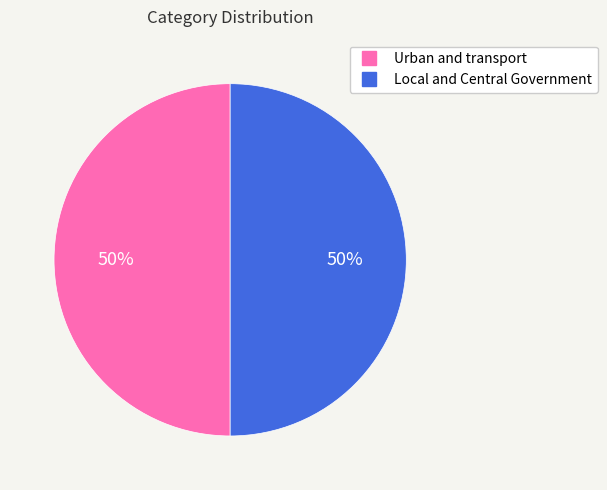

To the nearest percent, what is the average slice percentage?

50%